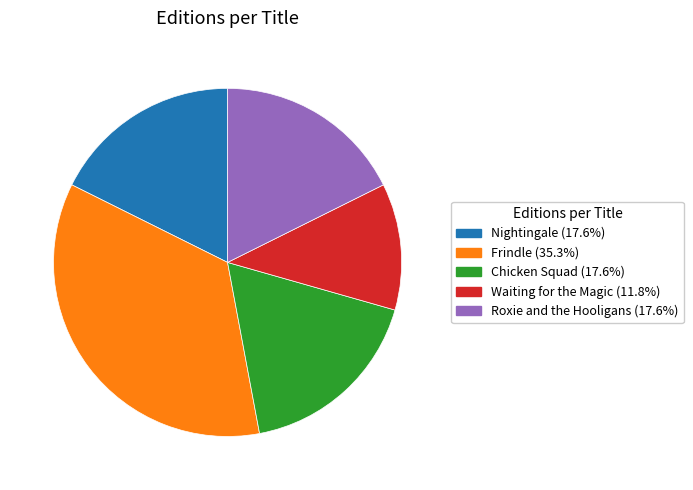

Is there any slice that represents more than half of the pie?

No